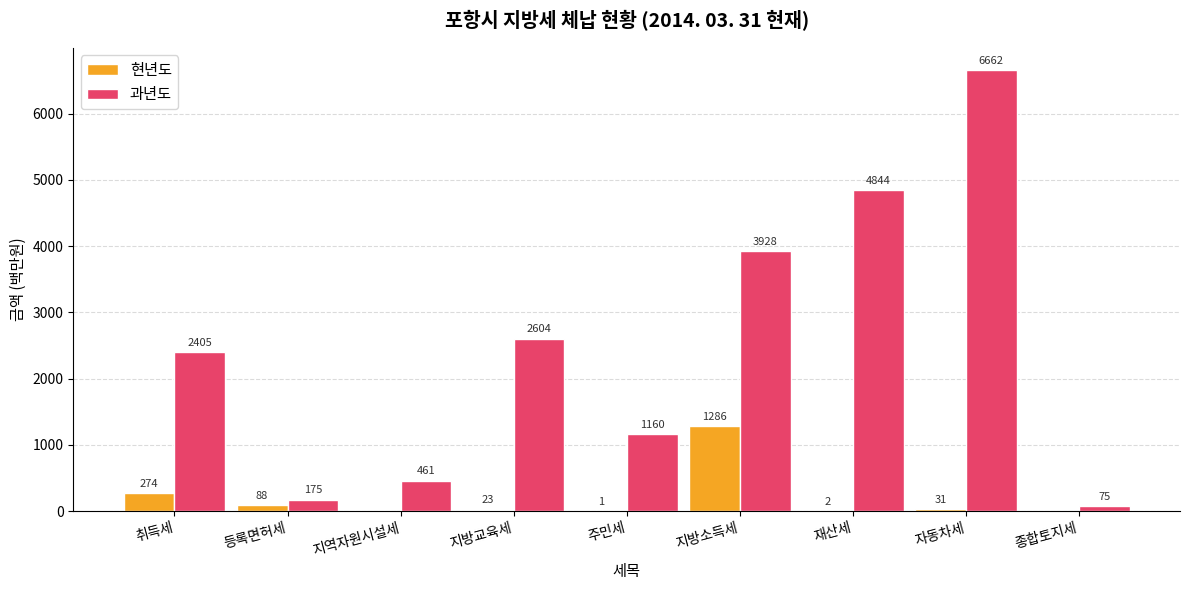

What is the sum of all 과년도 values?

22314